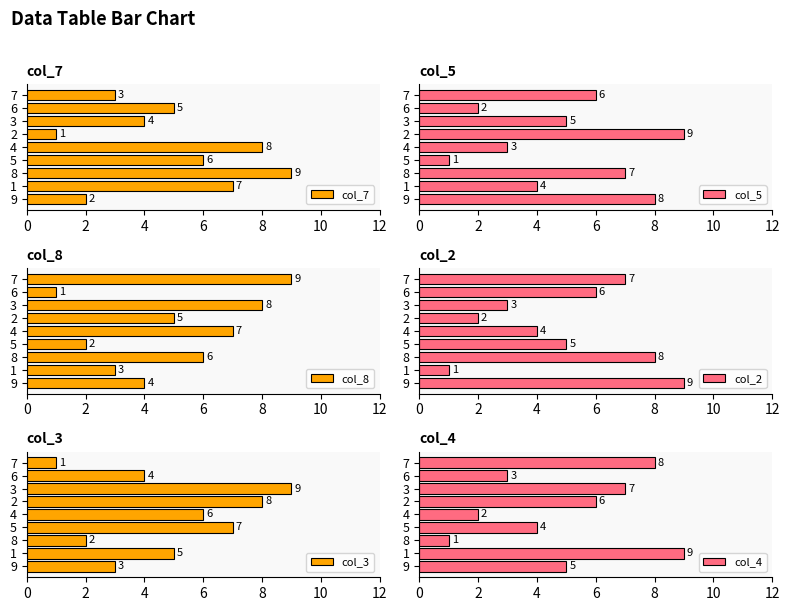

The col_7 series shows 3 at 9. True or false?

False